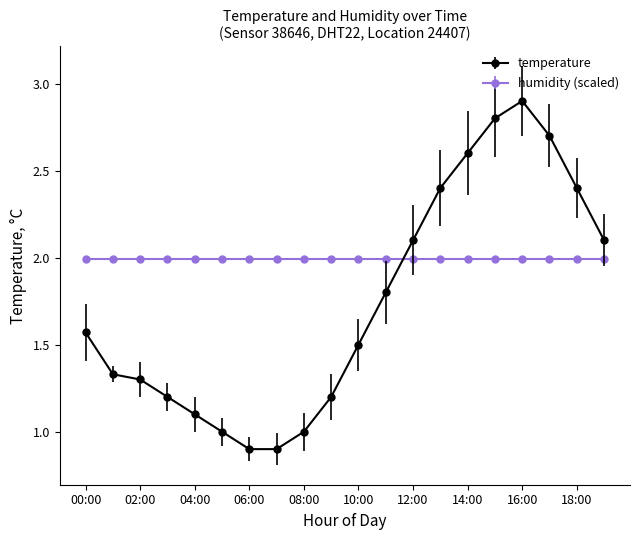

What is the greatest value displayed?

2.9